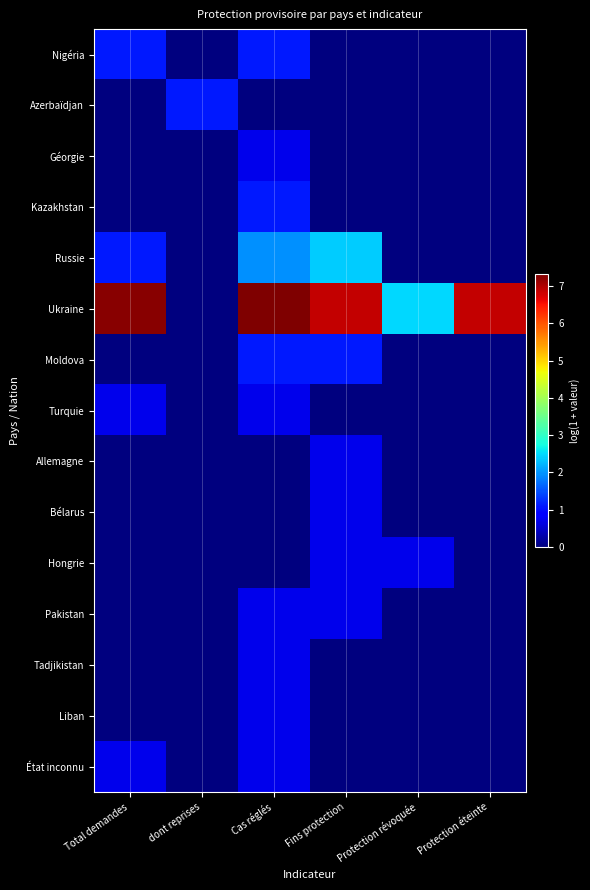

Reading left to right, extract all data points from this chart.

Nigéria: Total demandes=1.1	dont reprises=0.0	Cas réglés=1.1	Fins protection=0.0	Protection révoquée=0.0	Protection éteinte=0.0
Azerbaïdjan: Total demandes=0.0	dont reprises=1.1	Cas réglés=0.0	Fins protection=0.0	Protection révoquée=0.0	Protection éteinte=0.0
Géorgie: Total demandes=0.0	dont reprises=0.0	Cas réglés=0.7	Fins protection=0.0	Protection révoquée=0.0	Protection éteinte=0.0
Kazakhstan: Total demandes=0.0	dont reprises=0.0	Cas réglés=1.1	Fins protection=0.0	Protection révoquée=0.0	Protection éteinte=0.0
Russie: Total demandes=1.1	dont reprises=0.0	Cas réglés=1.9	Fins protection=2.4	Protection révoquée=0.0	Protection éteinte=0.0
Ukraine: Total demandes=7.2	dont reprises=0.0	Cas réglés=7.3	Fins protection=6.9	Protection révoquée=2.5	Protection éteinte=6.9
Moldova: Total demandes=0.0	dont reprises=0.0	Cas réglés=1.1	Fins protection=1.1	Protection révoquée=0.0	Protection éteinte=0.0
Turquie: Total demandes=0.7	dont reprises=0.0	Cas réglés=0.7	Fins protection=0.0	Protection révoquée=0.0	Protection éteinte=0.0
Allemagne: Total demandes=0.0	dont reprises=0.0	Cas réglés=0.0	Fins protection=0.7	Protection révoquée=0.0	Protection éteinte=0.0
Bélarus: Total demandes=0.0	dont reprises=0.0	Cas réglés=0.0	Fins protection=0.7	Protection révoquée=0.0	Protection éteinte=0.0
Hongrie: Total demandes=0.0	dont reprises=0.0	Cas réglés=0.0	Fins protection=0.7	Protection révoquée=0.7	Protection éteinte=0.0
Pakistan: Total demandes=0.0	dont reprises=0.0	Cas réglés=0.7	Fins protection=0.7	Protection révoquée=0.0	Protection éteinte=0.0
Tadjikistan: Total demandes=0.0	dont reprises=0.0	Cas réglés=0.7	Fins protection=0.0	Protection révoquée=0.0	Protection éteinte=0.0
Liban: Total demandes=0.0	dont reprises=0.0	Cas réglés=0.7	Fins protection=0.0	Protection révoquée=0.0	Protection éteinte=0.0
État inconnu: Total demandes=0.7	dont reprises=0.0	Cas réglés=0.7	Fins protection=0.0	Protection révoquée=0.0	Protection éteinte=0.0